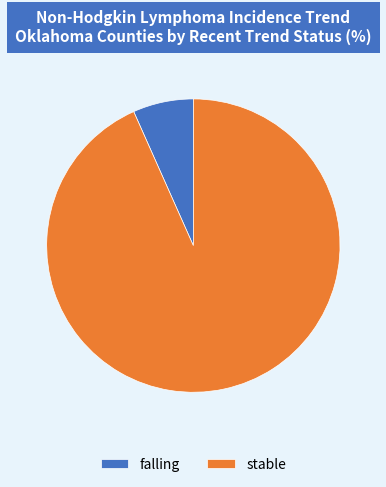

How many slices are in this pie chart?

2